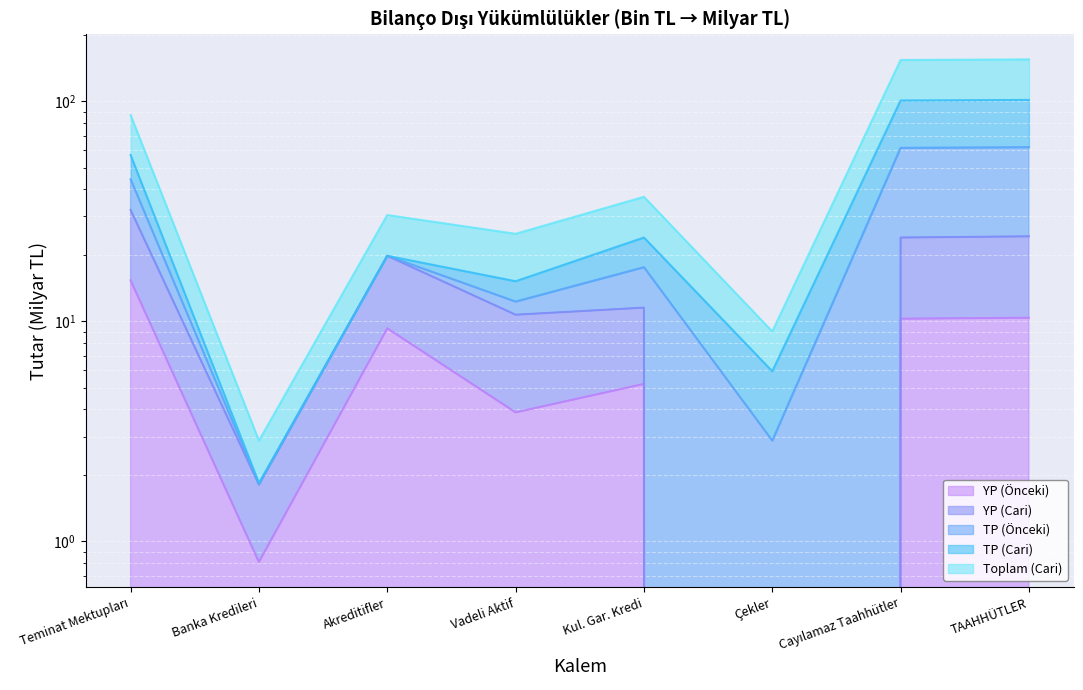

Where is YP (Önceki) nearest to the value 7?

Kul. Gar. Kredi